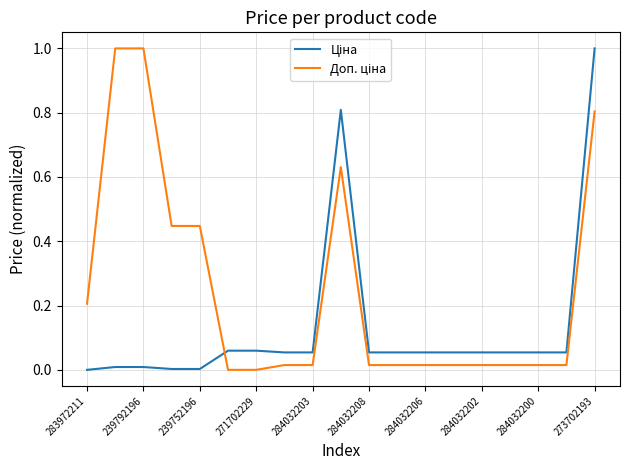

How many categories are shown in the chart?

19